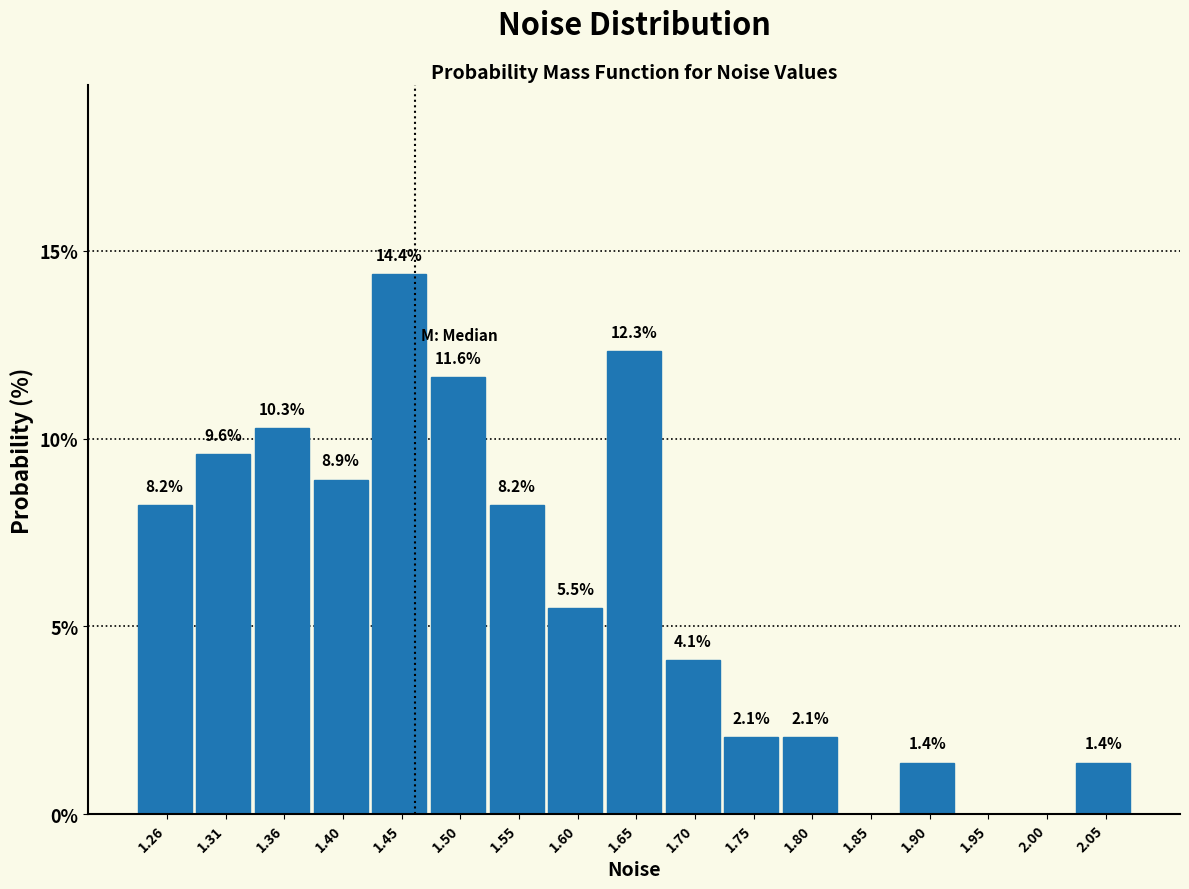

Reading left to right, transcribe all the data shown in this chart.

1.26=8.2	1.31=9.6	1.36=10.3	1.40=8.9	1.45=14.4	1.50=11.6	1.55=8.2	1.60=5.5	1.65=12.3	1.70=4.1	1.75=2.1	1.80=2.1	1.85=0.0	1.90=1.4	1.95=0.0	2.00=0.0	2.05=1.4